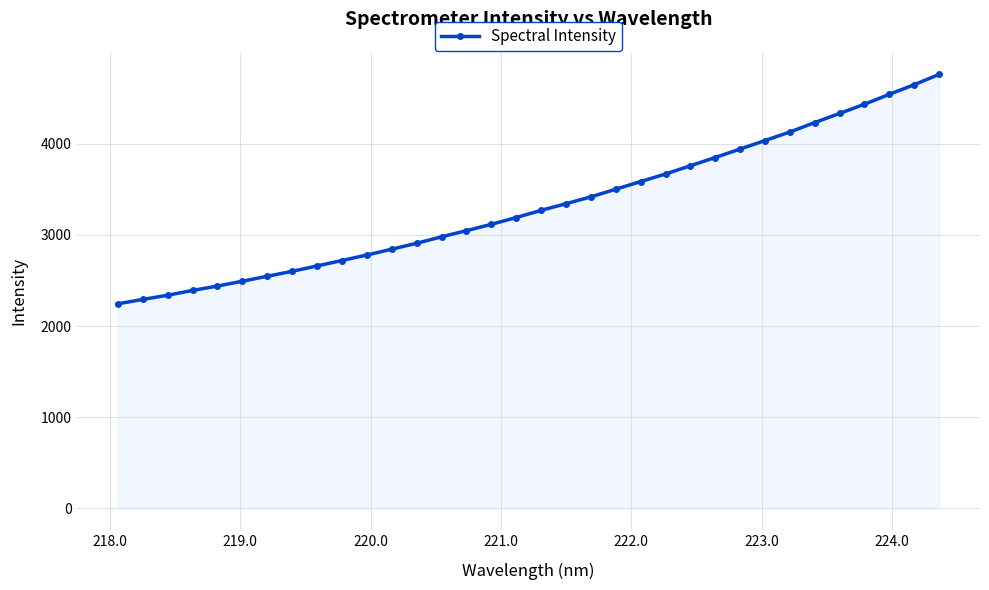

What is the value of the 27th point from the left?

4036.1